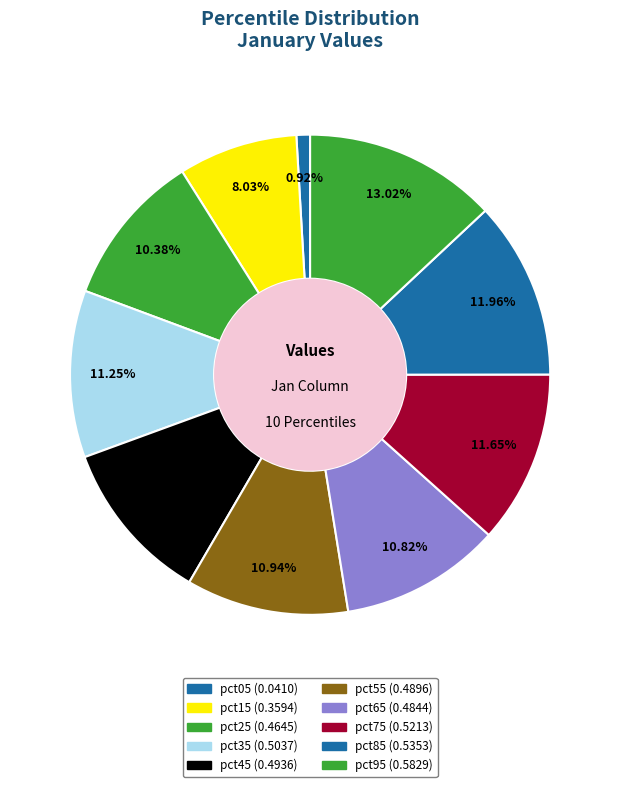

How much of the chart is everything except pct25?

89.6%